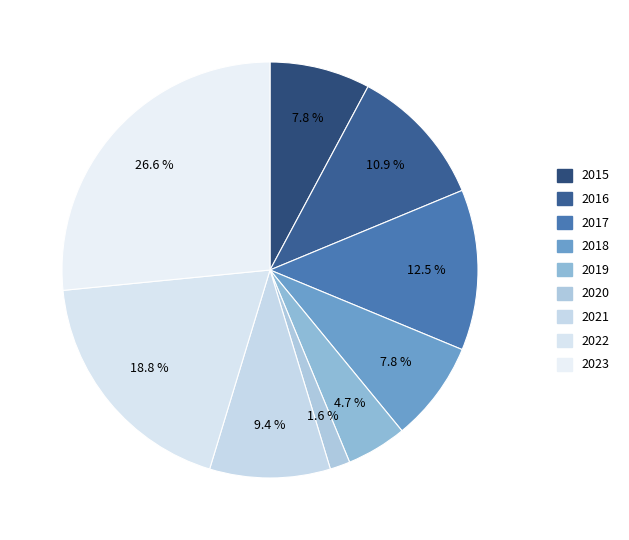

Which slice is the largest?

2023